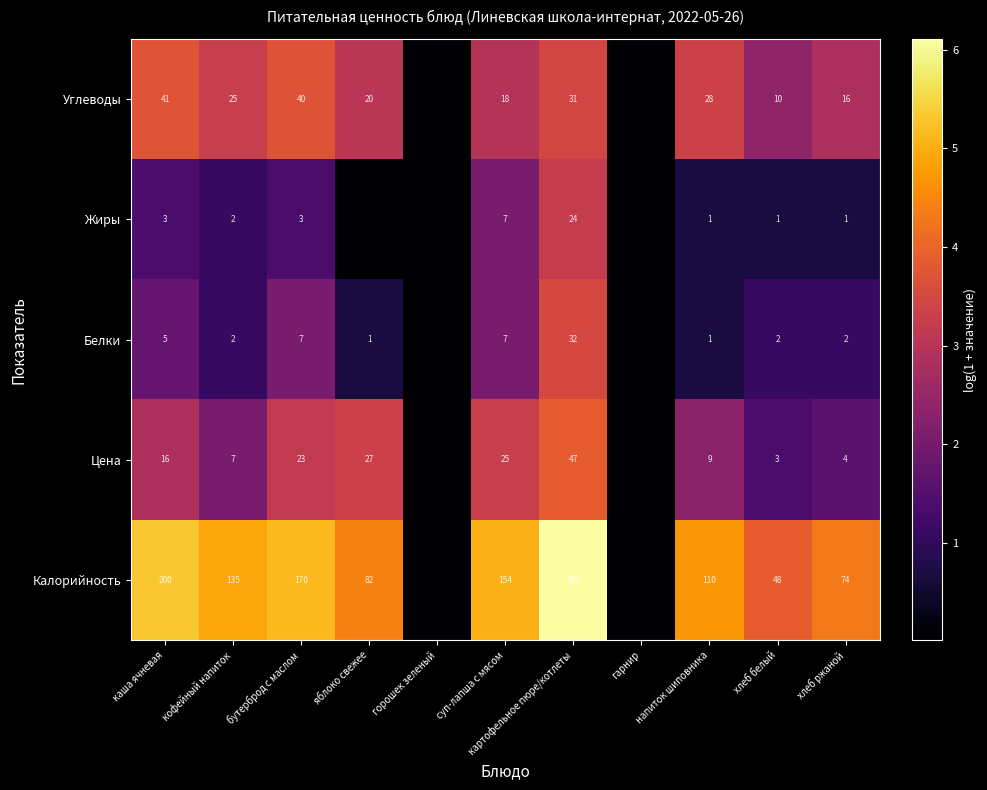

True or false: Углеводы has a value of 2.1 at каша ячневая.

False